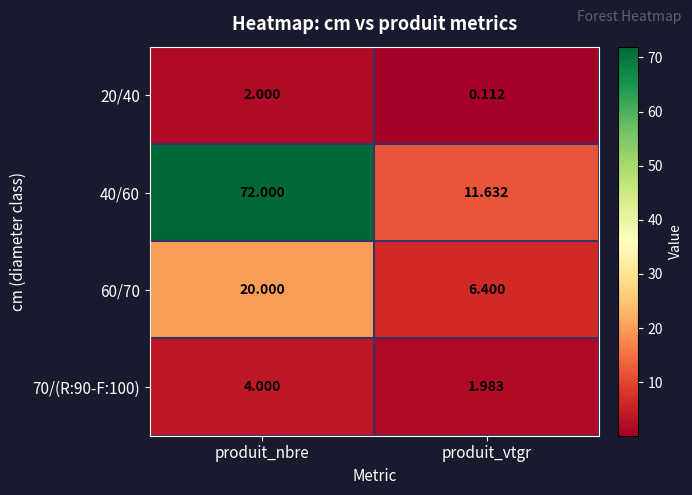

At which category is the sum across all series the highest?

produit_nbre